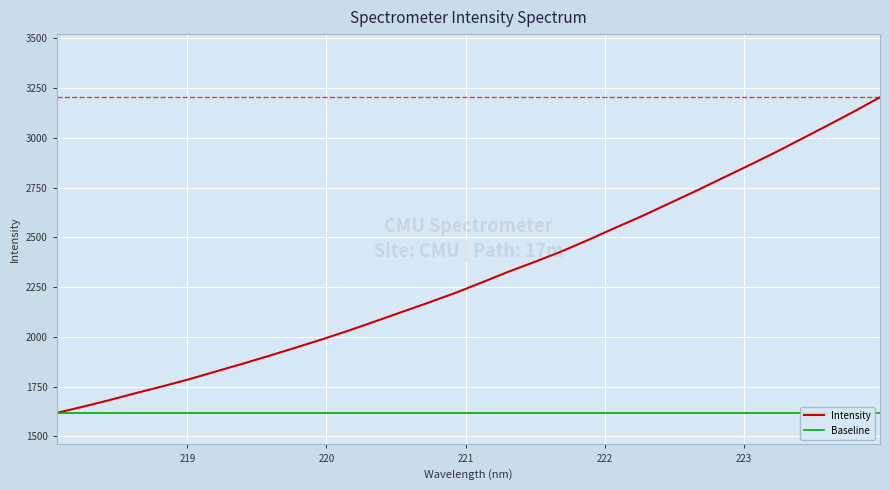

Reading left to right, list all the values displayed in this chart.

Intensity: 1618.3	1649.7	1683.2	1718.4	1752.4	1787.9	1827.0	1865.5	1905.3	1946.5	1988.5	2032.5	2078.8	2125.9	2172.7	2221.1	2273.6	2327.4	2377.5	2429.6	2486.9	2546.8	2605.2	2667.3	2729.4	2793.8	2858.1	2923.3	2991.8	3060.8	3131.0	3204.1
Baseline: 1618.3	1618.3	1618.3	1618.3	1618.3	1618.3	1618.3	1618.3	1618.3	1618.3	1618.3	1618.3	1618.3	1618.3	1618.3	1618.3	1618.3	1618.3	1618.3	1618.3	1618.3	1618.3	1618.3	1618.3	1618.3	1618.3	1618.3	1618.3	1618.3	1618.3	1618.3	1618.3